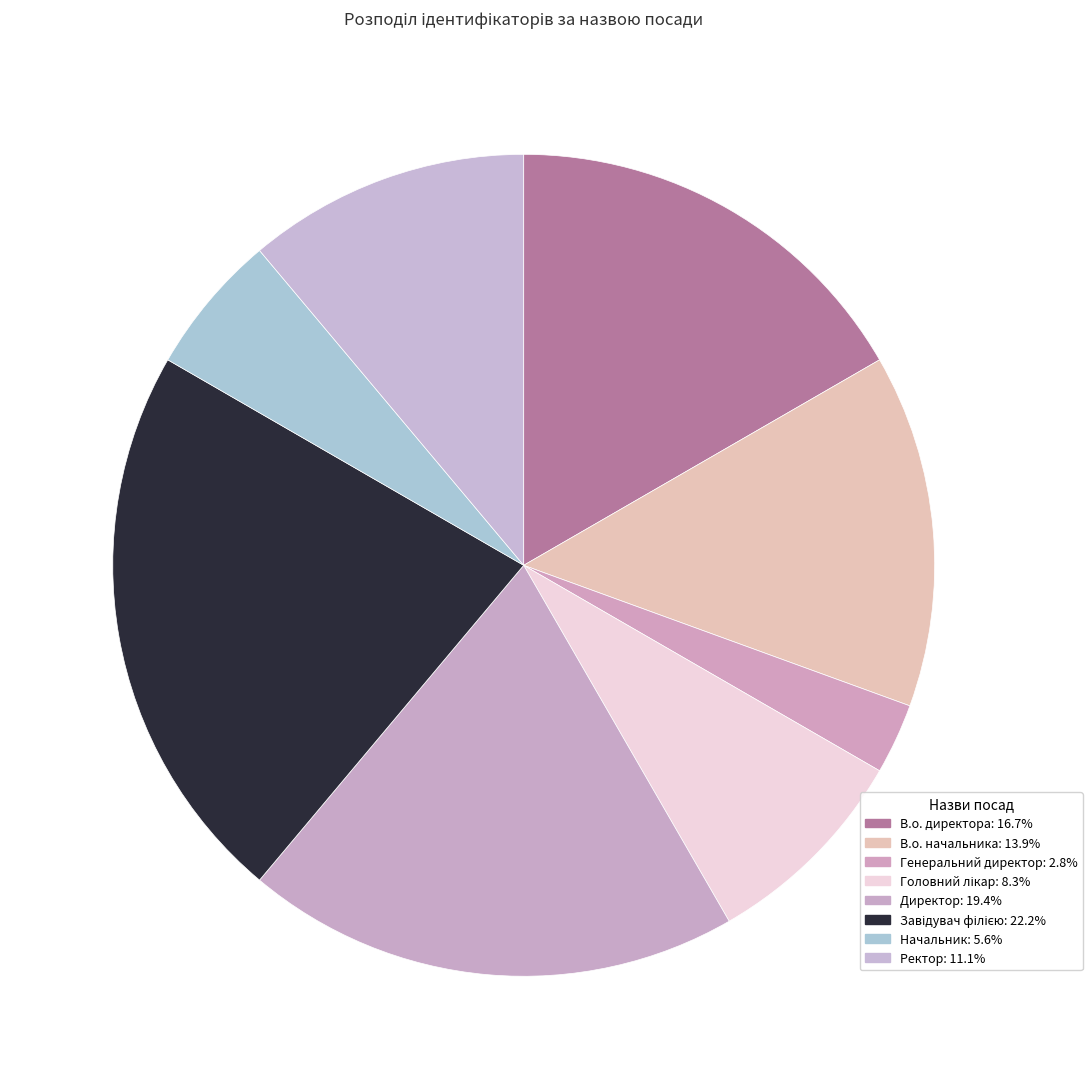

Is it true that Ректор is 11% of the pie?

True